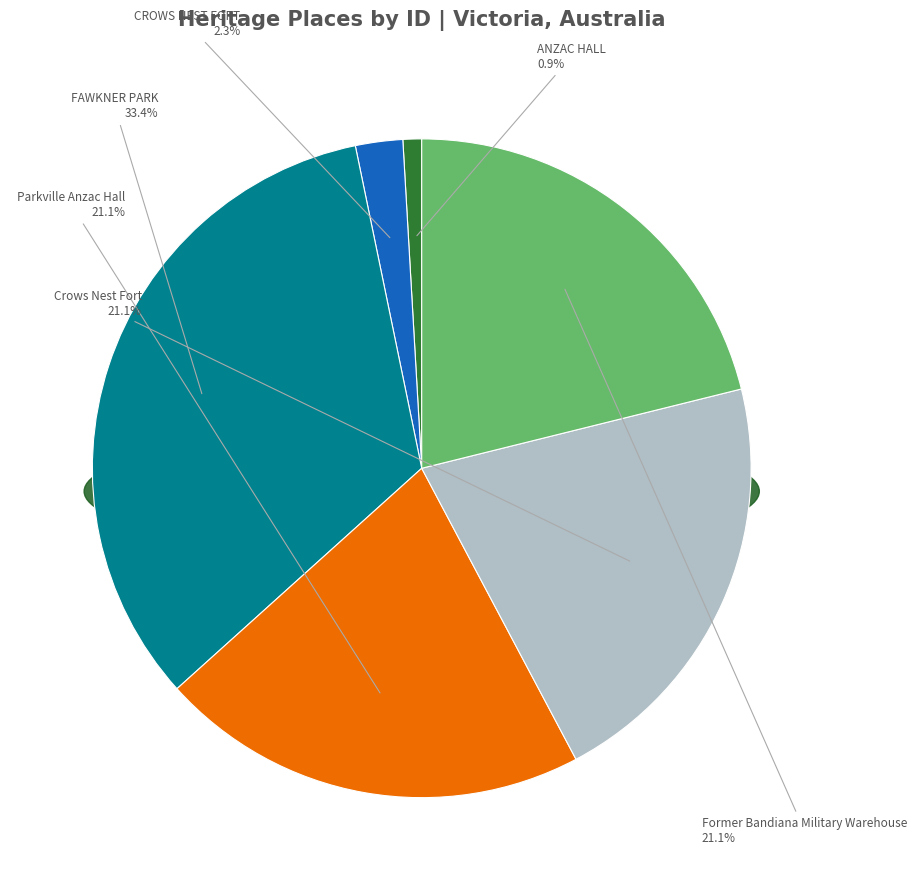

To the nearest percent, what percentage of the pie is ANZAC HALL?

1%